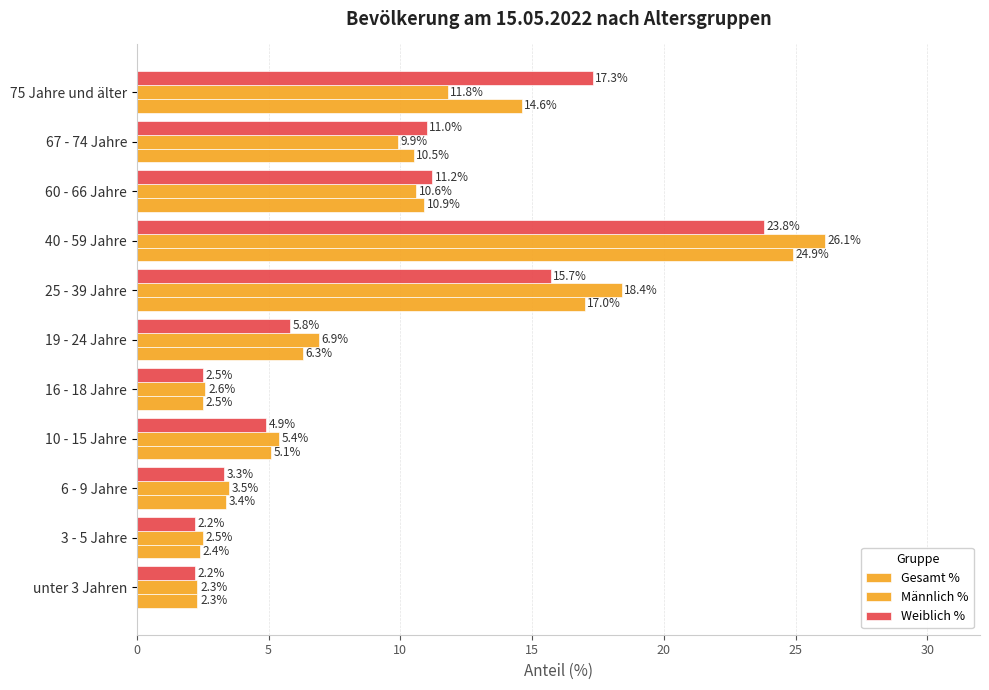

How many distinct data groups are displayed?

3